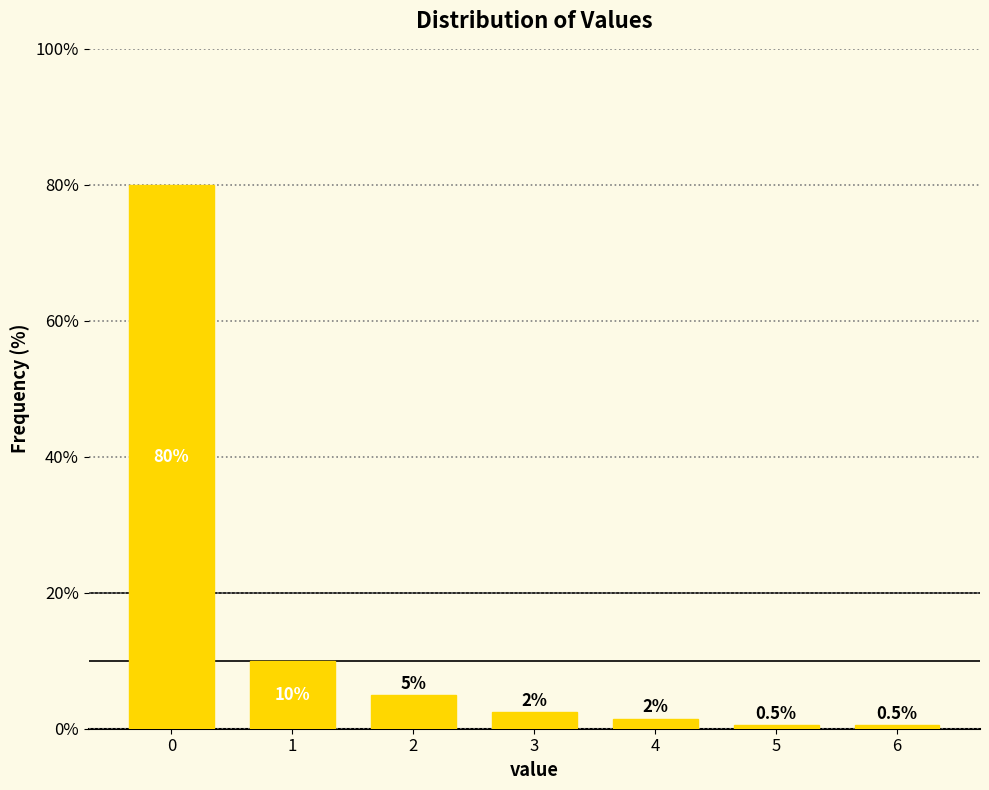

Reading left to right, extract all data points from this chart.

80.0	10.0	5.0	2.5	1.5	0.5	0.5